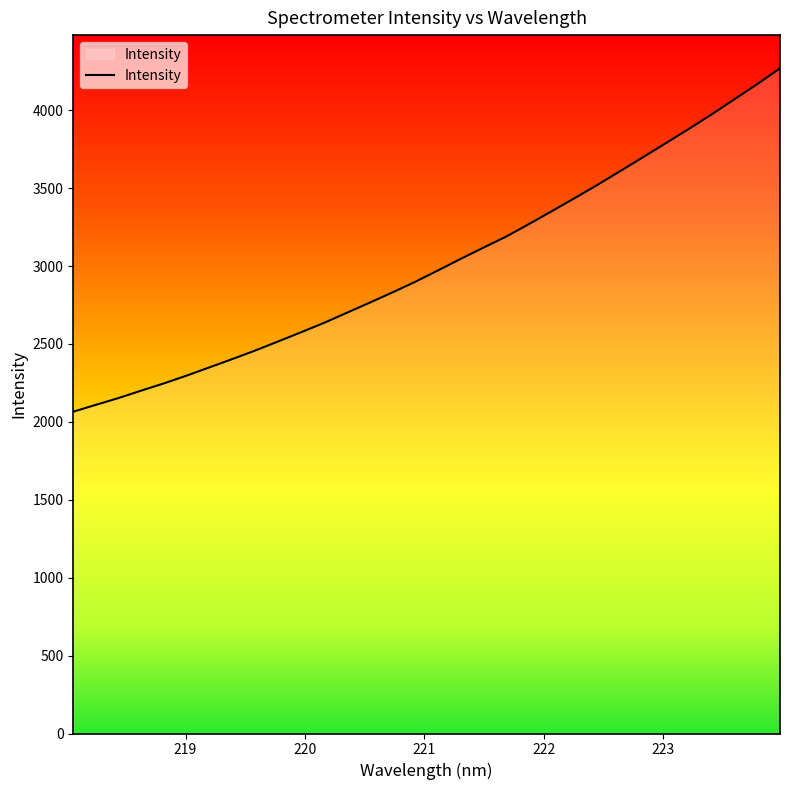

What is the minimum value shown in the chart?

2065.3